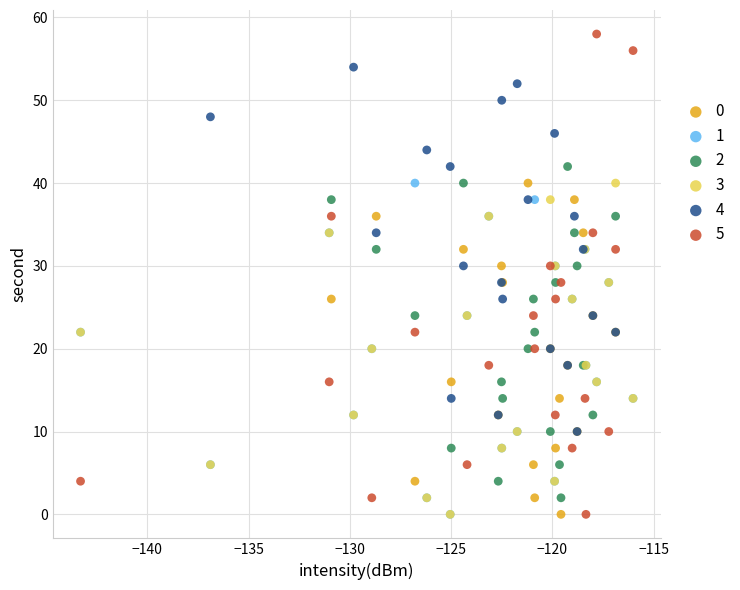

Which series has the widest spread of Y values?

5